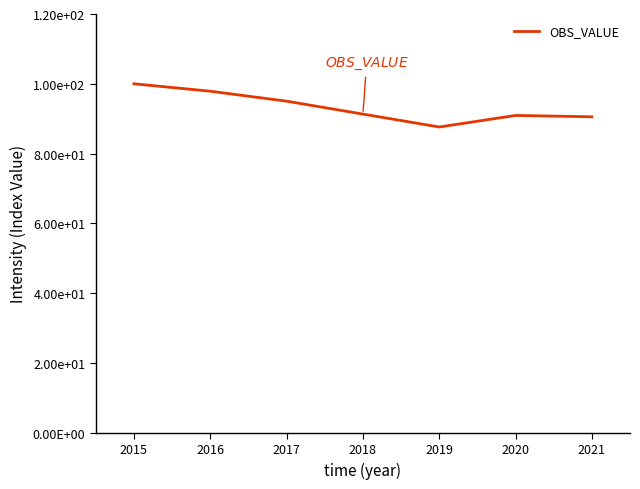

Rank the categories by value from highest to lowest.

2015, 2016, 2017, 2018, 2020, 2021, 2019